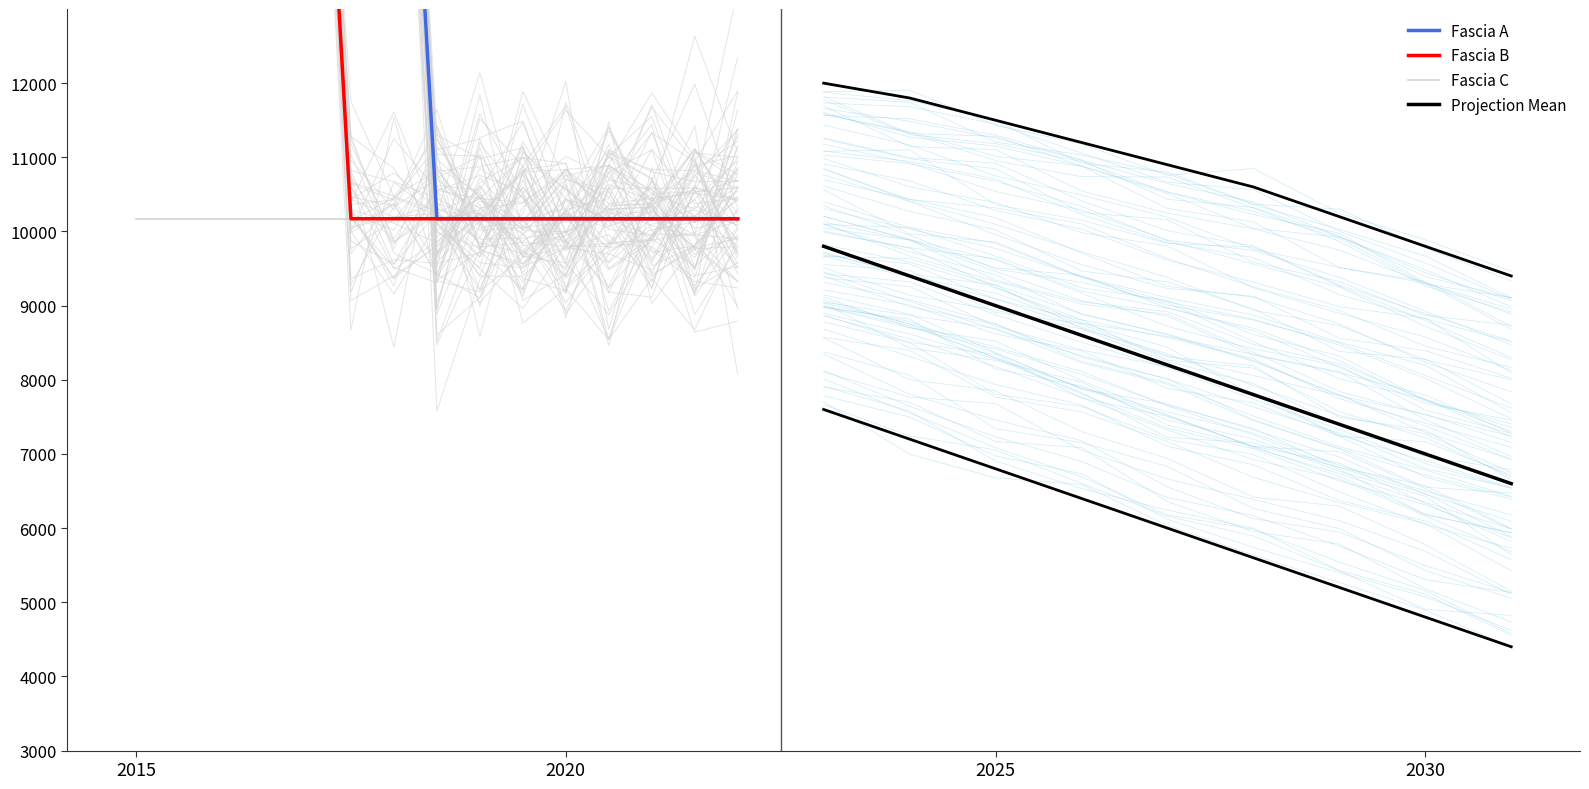

Reading right to left, what are all the values shown in this chart?

Fascia A: 10172.0	10172.0	10172.0	10172.0	10172.0	10172.0	10172.0	10172.0	20344.0	71885.4	71885.4	71885.4	321958.0	362202.8	704421.9
Fascia B: 10172.0	10172.0	10172.0	10172.0	10172.0	10172.0	10172.0	10172.0	10172.0	10172.0	20344.0	71885.4	71885.4	321958.0	362202.8